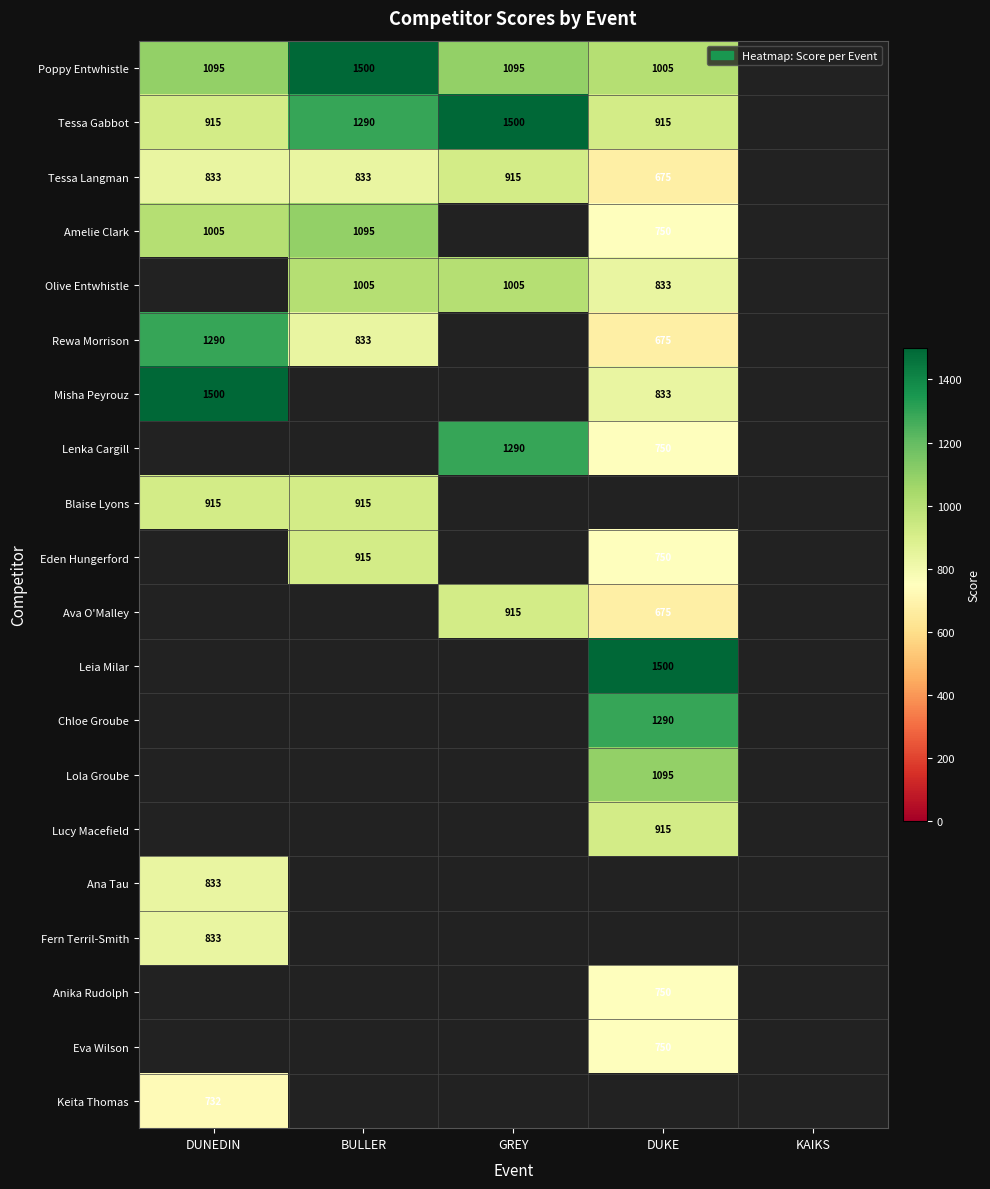

The value of Poppy Entwhistle at BULLER is 1500. True or false?

True